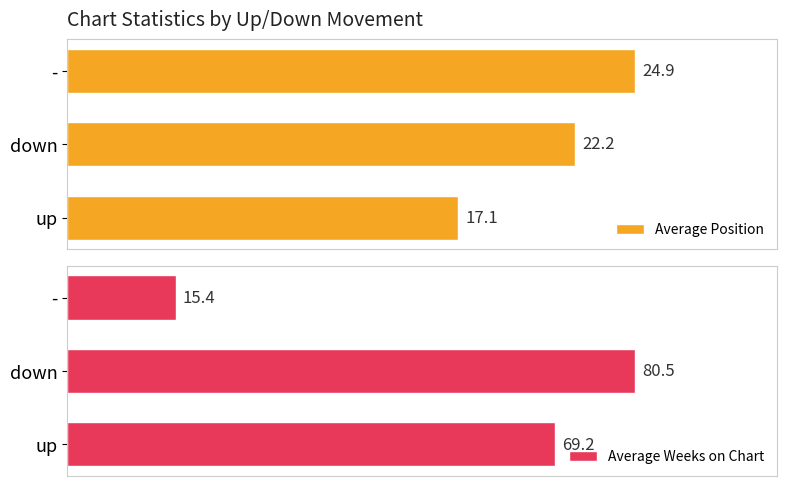

How many bars are there in each group?

2